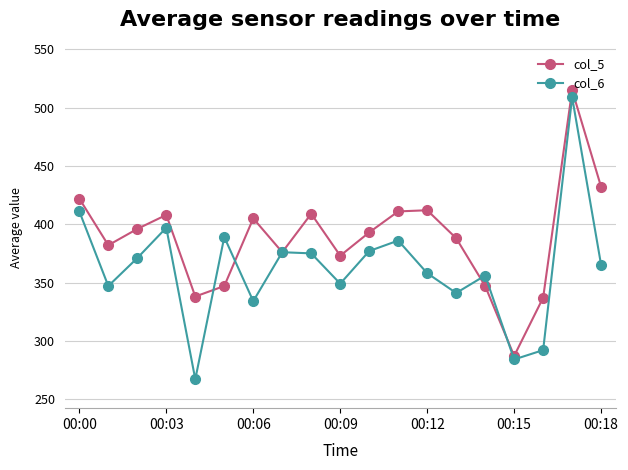

After their last crossing, which series has the higher values: col_5 or col_6?

col_5